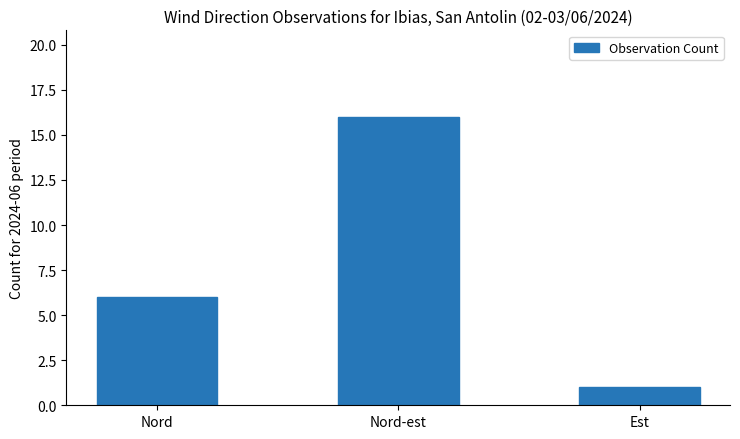

List the labels in order of value, largest first.

Nord-est, Nord, Est